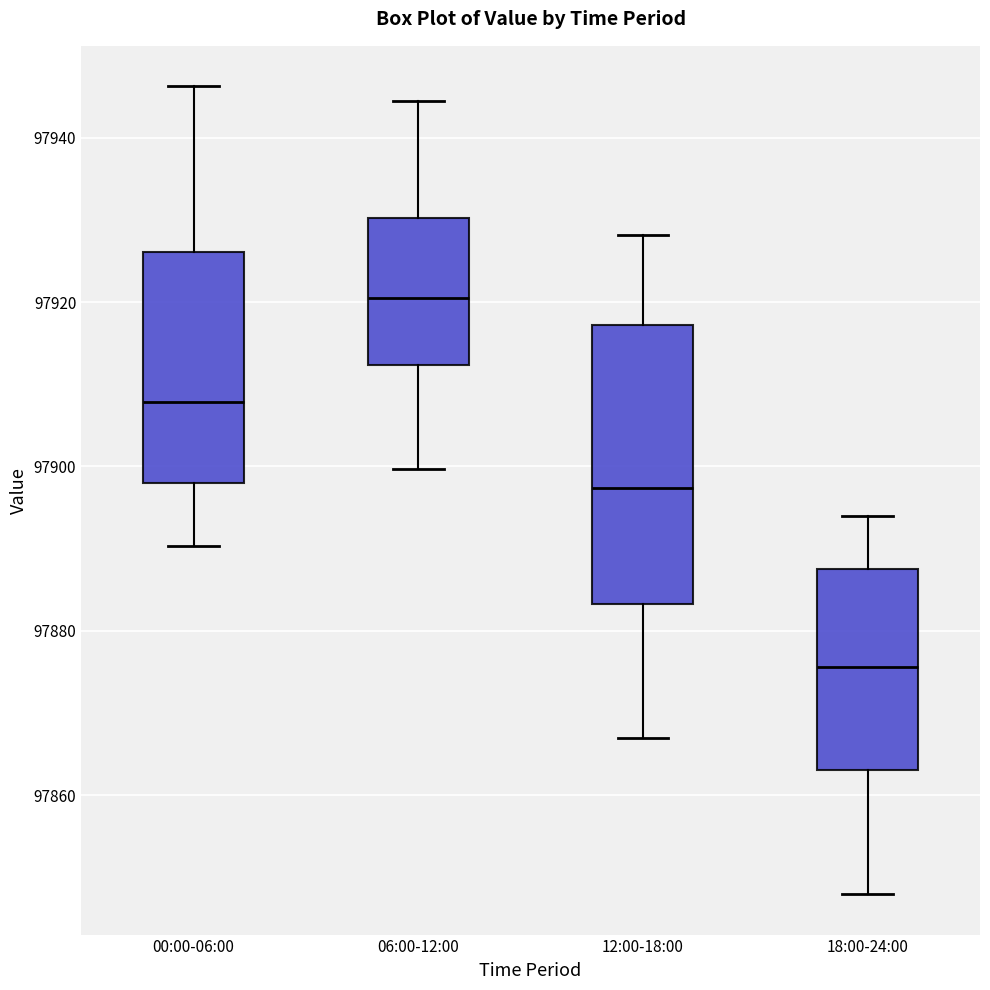

Reading left to right, read every box against the y-axis: the position of its median line, the range the box covers, and the ends of its whiskers. The values are not printed on the chart, so give them approximately, as read against the axis.

00:00-06:00: median 97908, box 97898 to 97926, whiskers 97890 to 97946
06:00-12:00: median 97920, box 97912 to 97930, whiskers 97900 to 97944
12:00-18:00: median 97898, box 97884 to 97918, whiskers 97866 to 97928
18:00-24:00: median 97876, box 97864 to 97888, whiskers 97848 to 97894